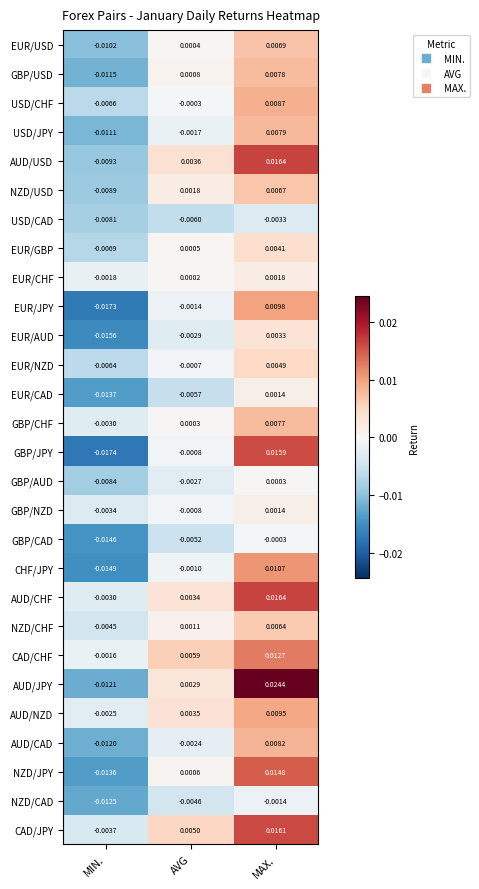

Which category has the lowest value across all series?

MIN.